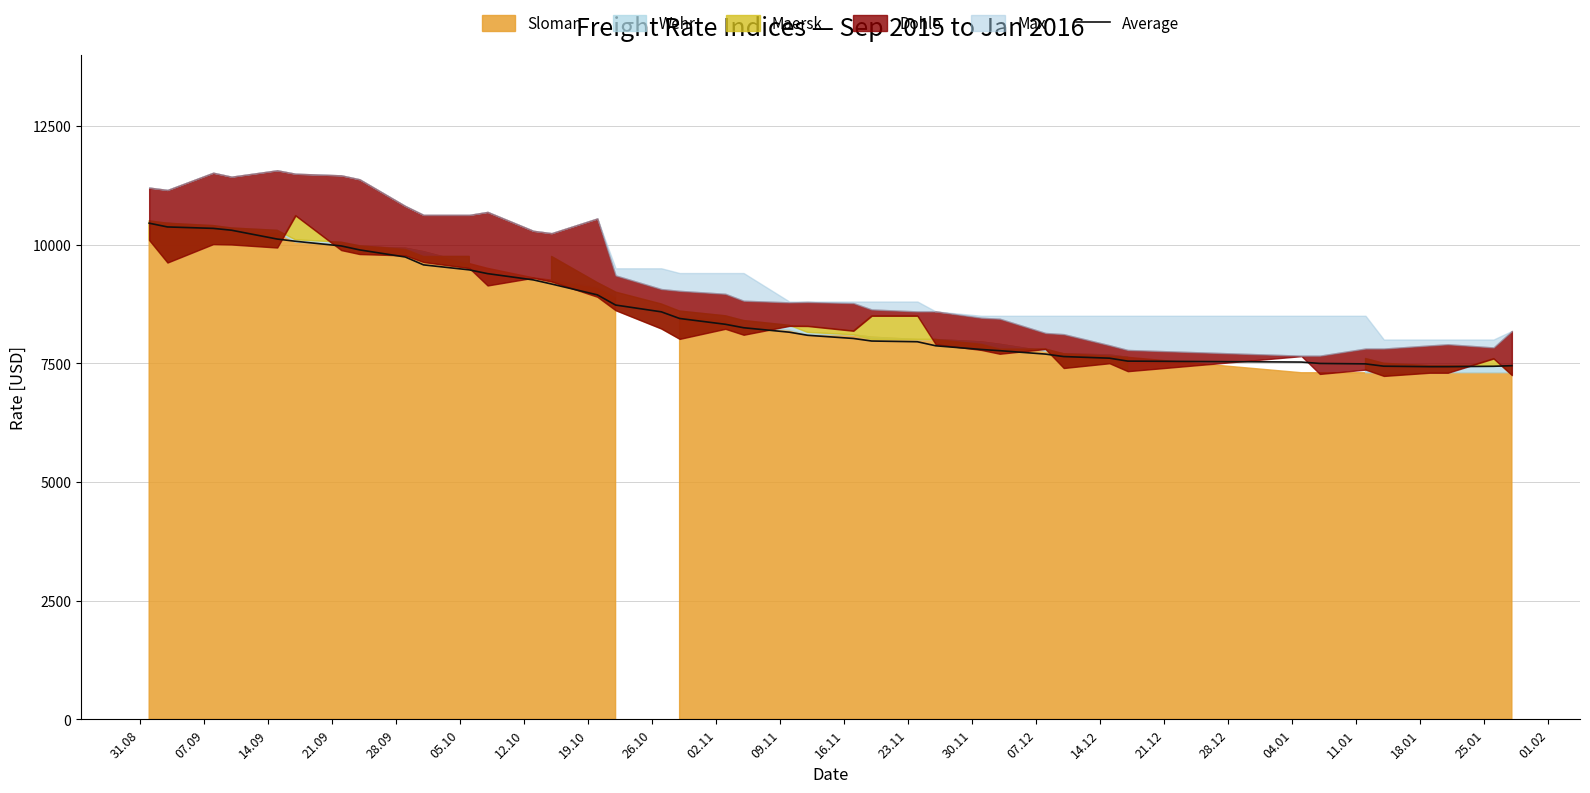

What is the maximum value for Average?

10450